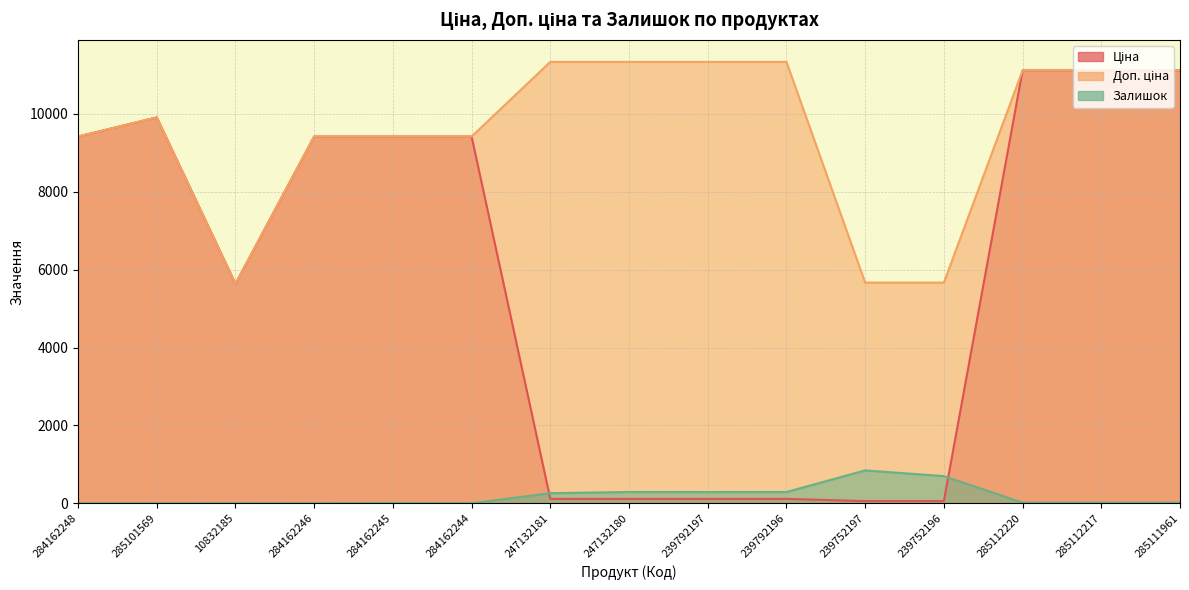

Which label corresponds to the smallest value in the chart?

284162248